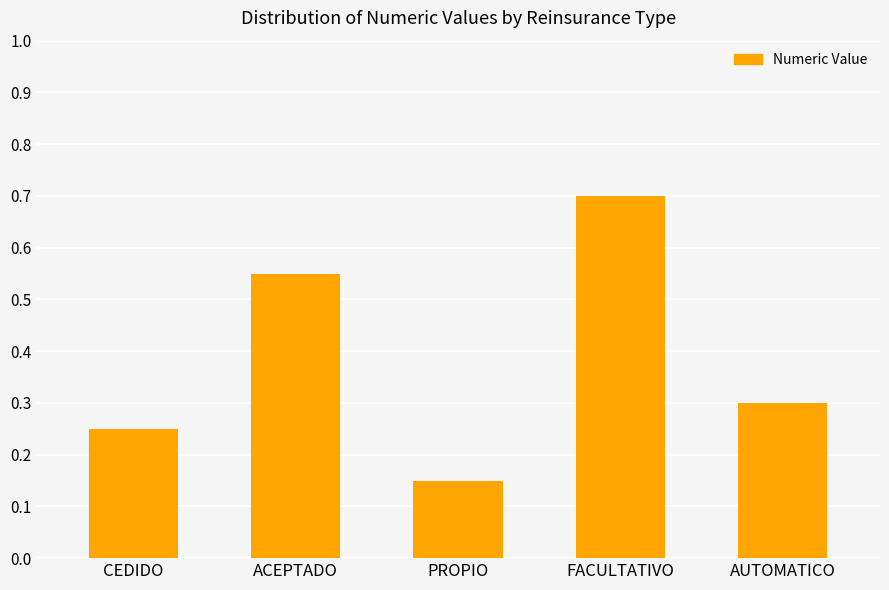

What is the label of the 4th bar from the left?

FACULTATIVO